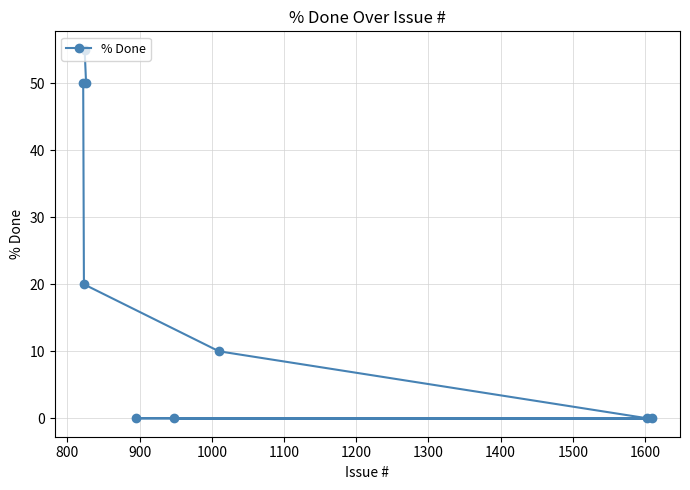

What is the average value?

21